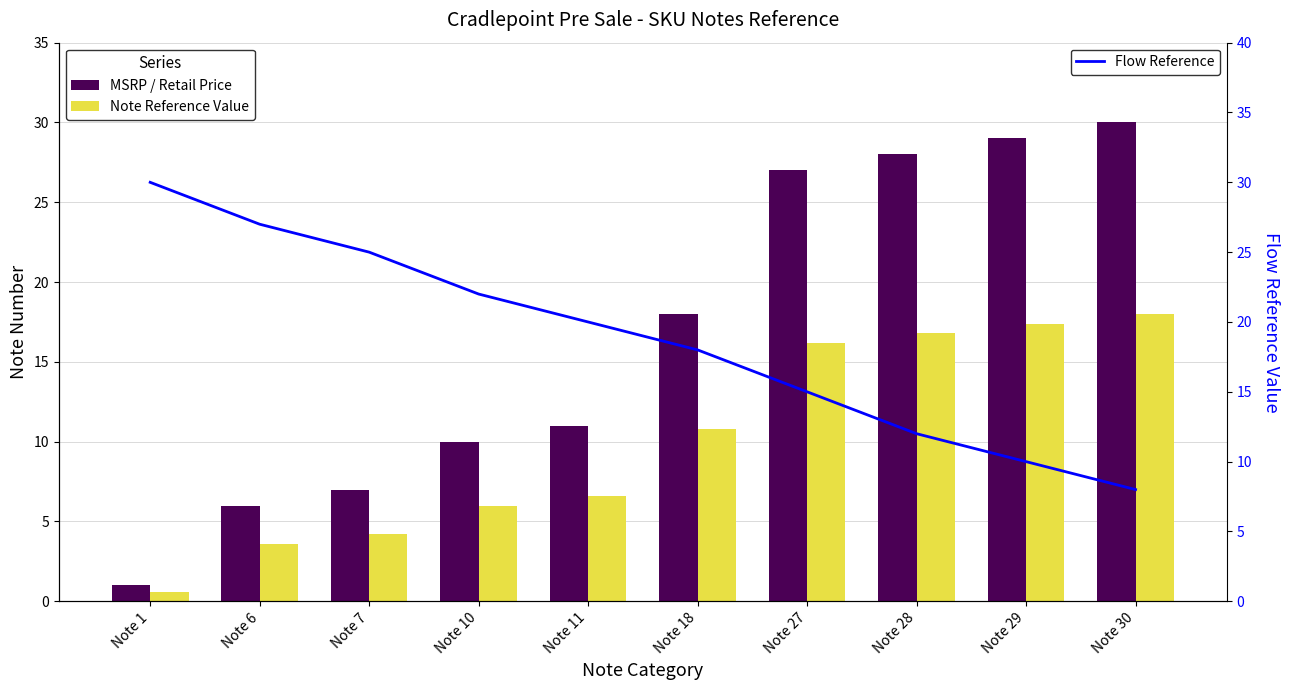

Rank the series by their average value, from highest to lowest.

Flow Reference, MSRP / Retail Price, Note Reference Value